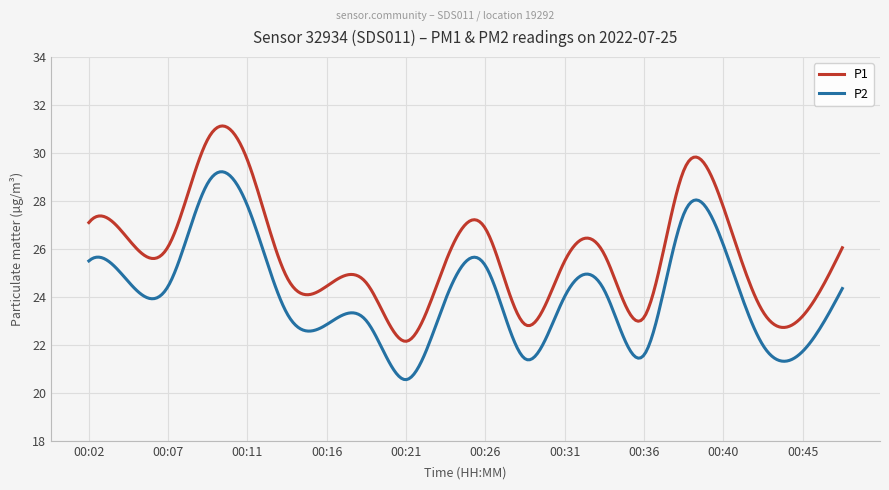

True or false: P1 and P2 intersect in this chart.

False